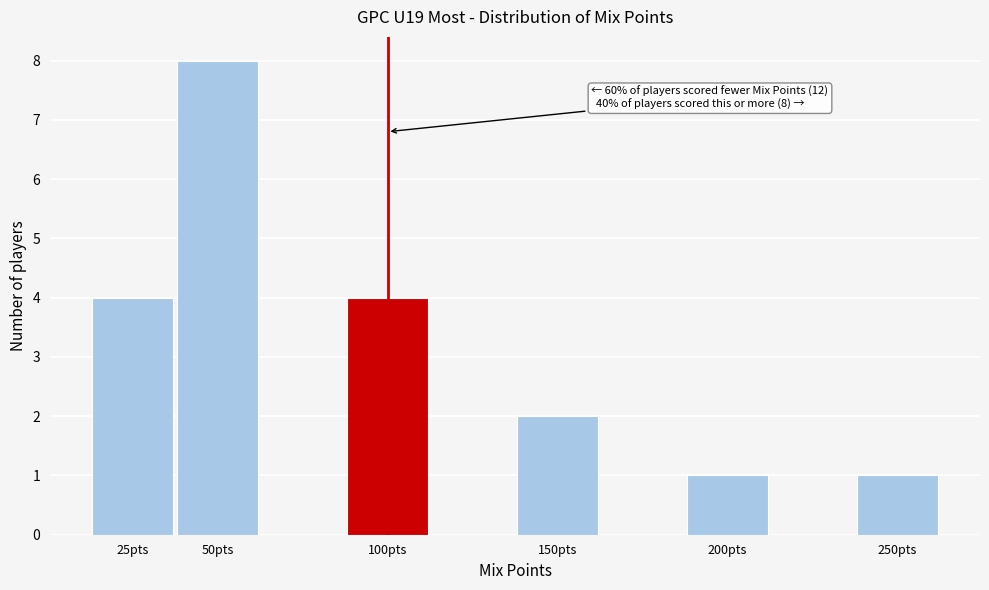

Which range on the x-axis has the tallest bar?

37.5 to 62.5